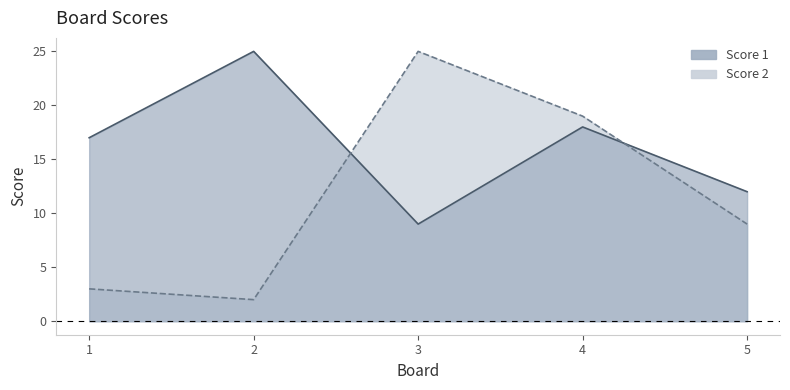

List the labels in order of Score 2 value, smallest first.

2, 1, 5, 4, 3